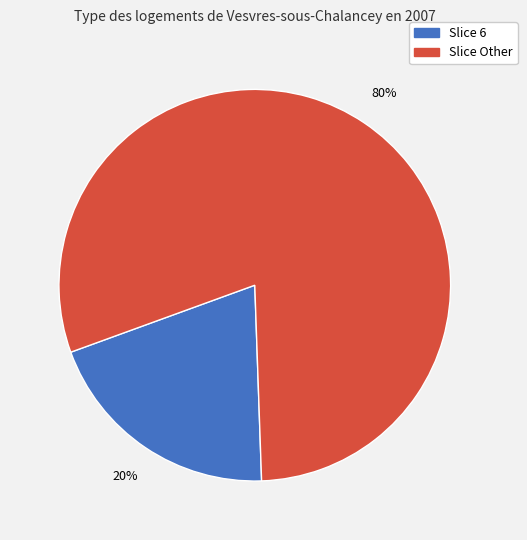

To the nearest percent, what is the average slice percentage?

50%